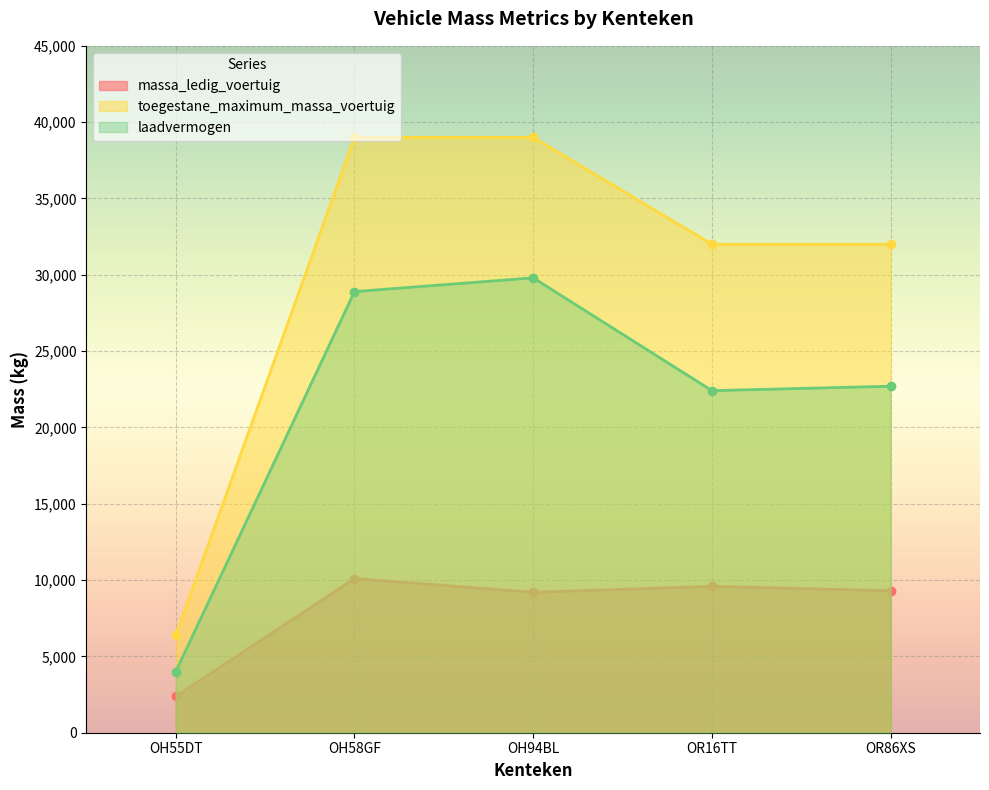

What is the difference between the laadvermogen values at OR16TT and OH58GF?

6490